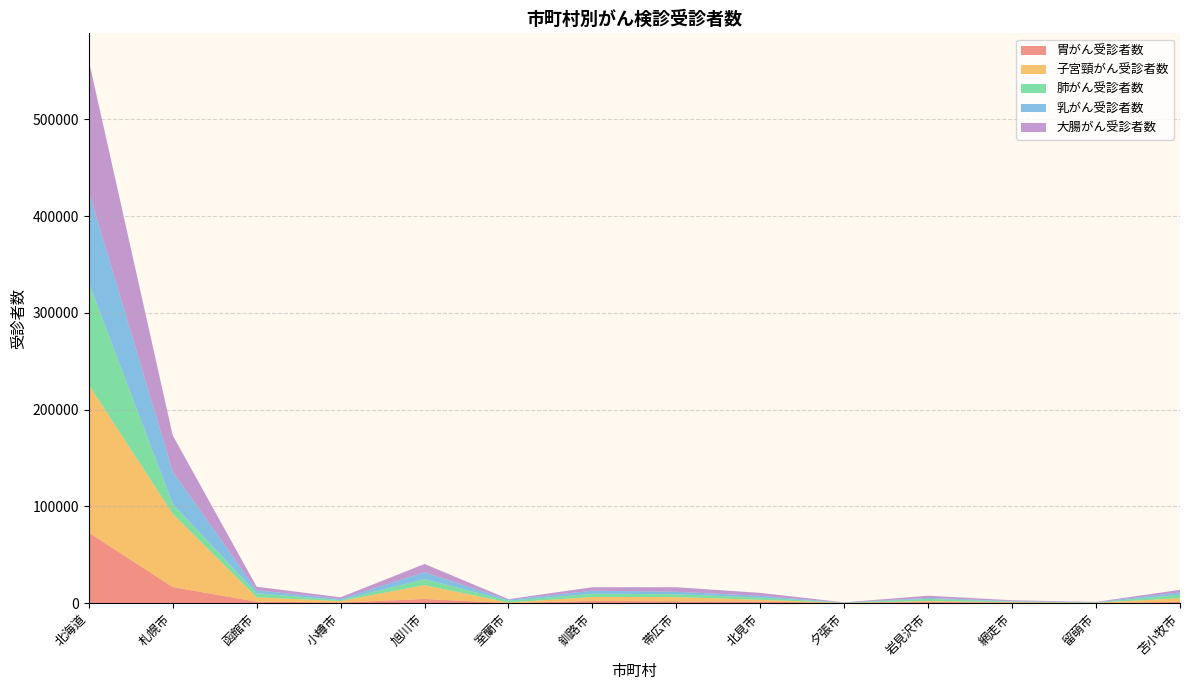

Reading left to right, what are all the values shown in this chart?

胃がん受診者数: 北海道=72913	札幌市=16657	函館市=1519	小樽市=710	旭川市=4307	室蘭市=96	釧路市=2321	帯広市=1940	北見市=1705	夕張市=196	岩見沢市=1290	網走市=604	留萌市=192	苫小牧市=1266
子宮頸がん受診者数: 北海道=152935	札幌市=75683	函館市=4486	小樽市=1503	旭川市=14252	室蘭市=606	釧路市=4064	帯広市=4363	北見市=1782	夕張市=85	岩見沢市=936	網走市=420	留萌市=284	苫小牧市=3864
肺がん受診者数: 北海道=105351	札幌市=10401	函館市=4302	小樽市=969	旭川市=6331	室蘭市=1850	釧路市=3350	帯広市=2954	北見市=2331	夕張市=220	岩見沢市=2225	網走市=696	留萌市=274	苫小牧市=3676
乳がん受診者数: 北海道=94250	札幌市=33263	函館市=3020	小樽市=1186	旭川市=7101	室蘭市=988	釧路市=3143	帯広市=2585	北見市=1770	夕張市=115	岩見沢市=1037	網走市=418	留萌市=262	苫小牧市=2309
大腸がん受診者数: 北海道=135460	札幌市=37429	函館市=3654	小樽市=1725	旭川市=8523	室蘭市=628	釧路市=3622	帯広市=4641	北見市=3045	夕張市=260	岩見沢市=2233	網走市=849	留萌市=322	苫小牧市=2672